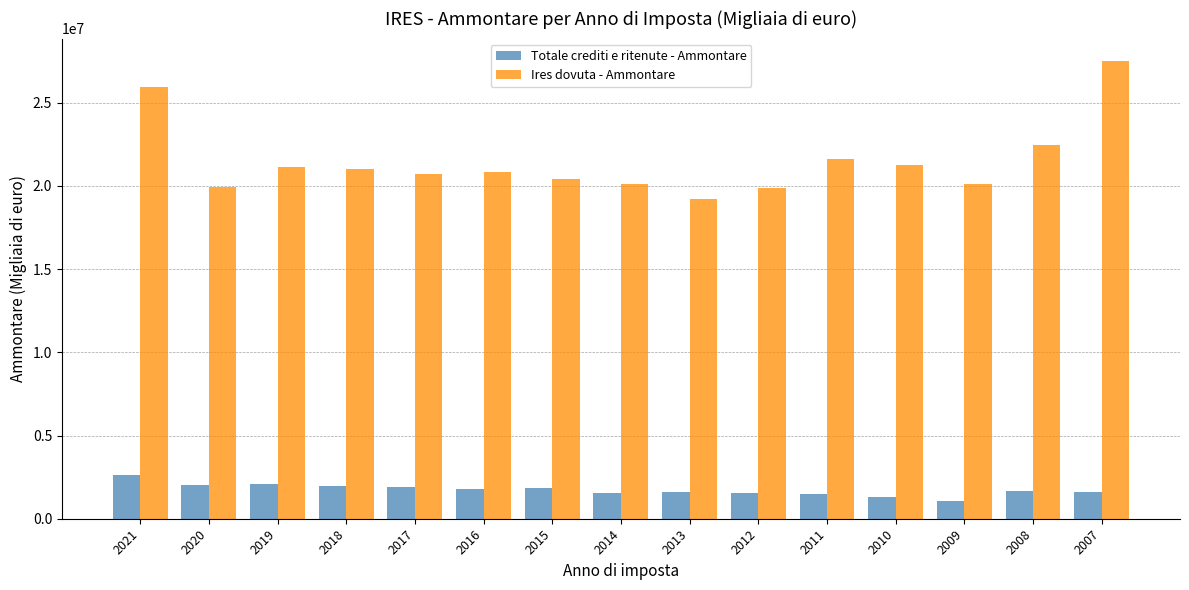

How many values in the Ires dovuta - Ammontare series are below 20844139?

7